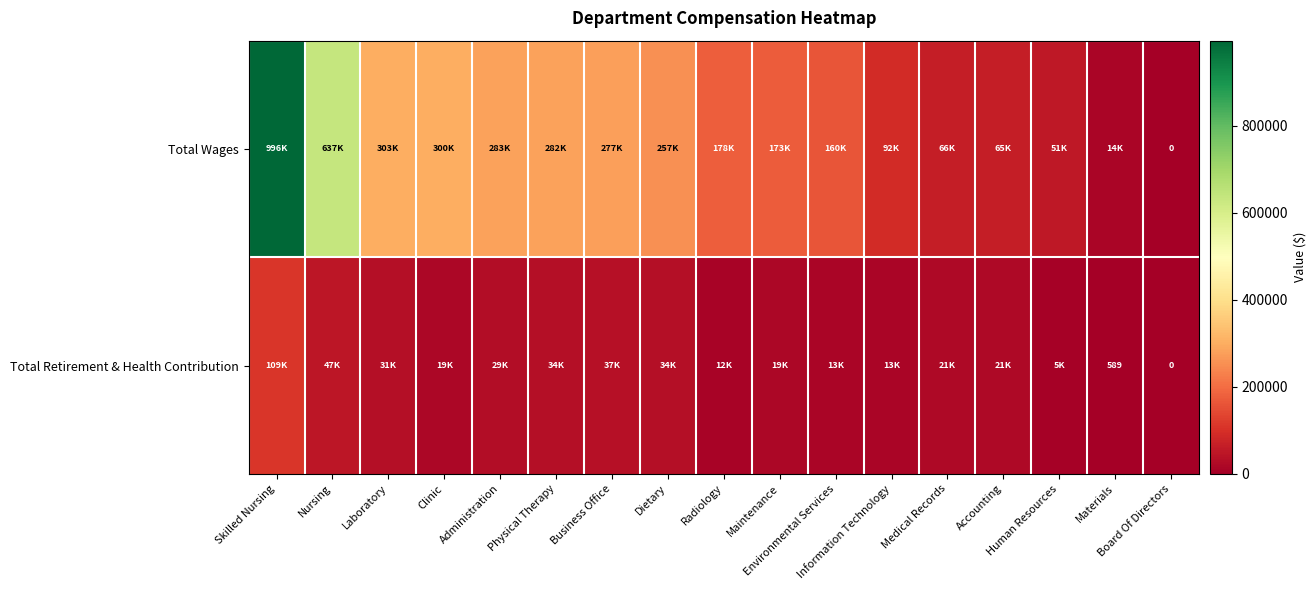

Rank the series by their maximum value, from highest to lowest.

Total Wages, Total Retirement & Health Contribution